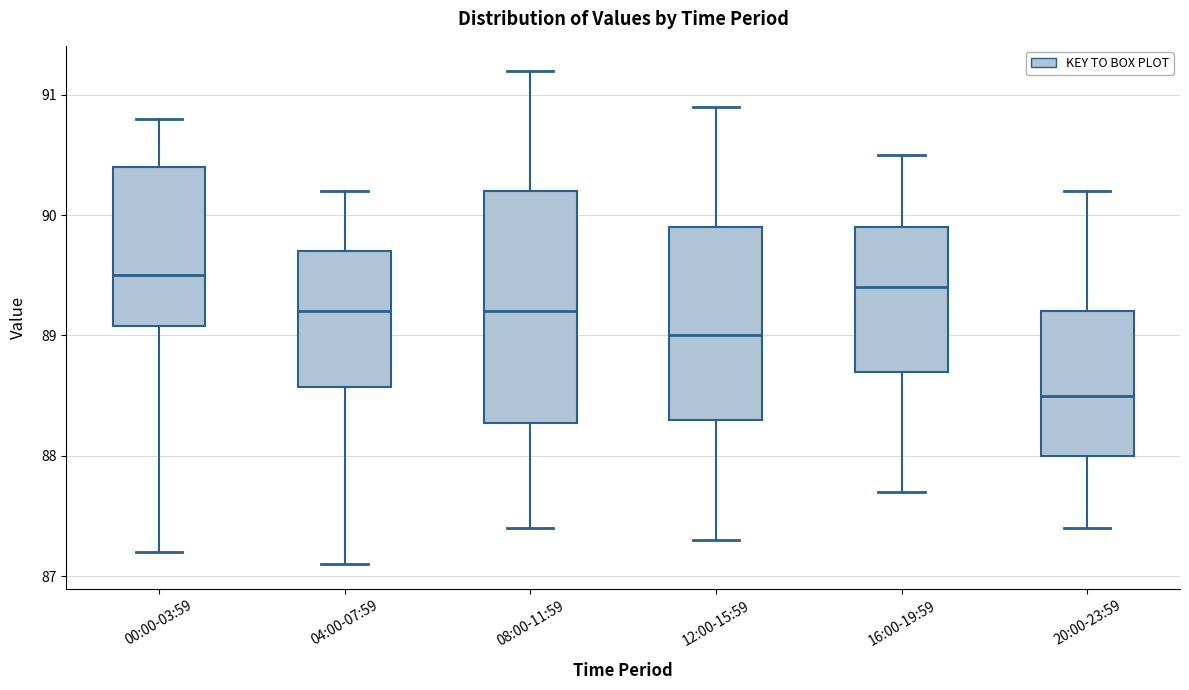

Where is the lower edge of the box for 04:00-07:59 on the y-axis? The values are not printed on the chart, so give them approximately, as read against the axis.

88.6